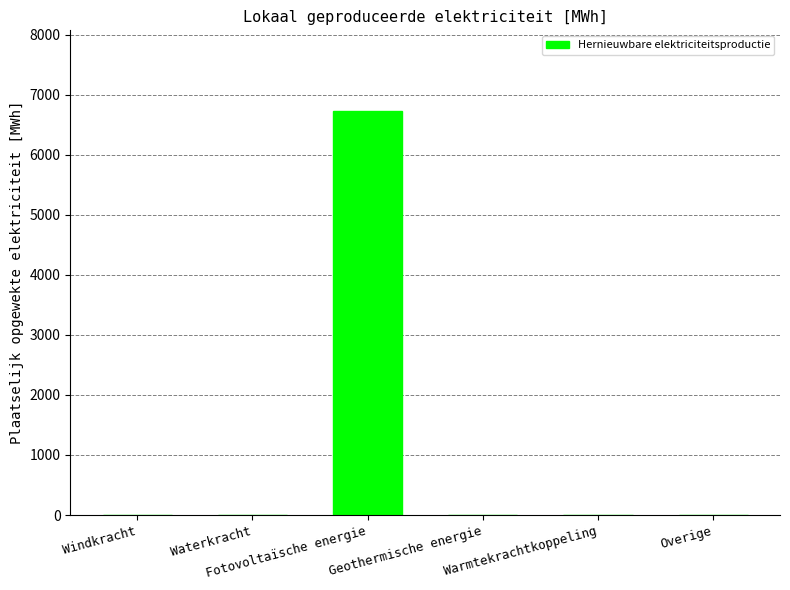

What is the maximum value shown in the chart?

6727.9